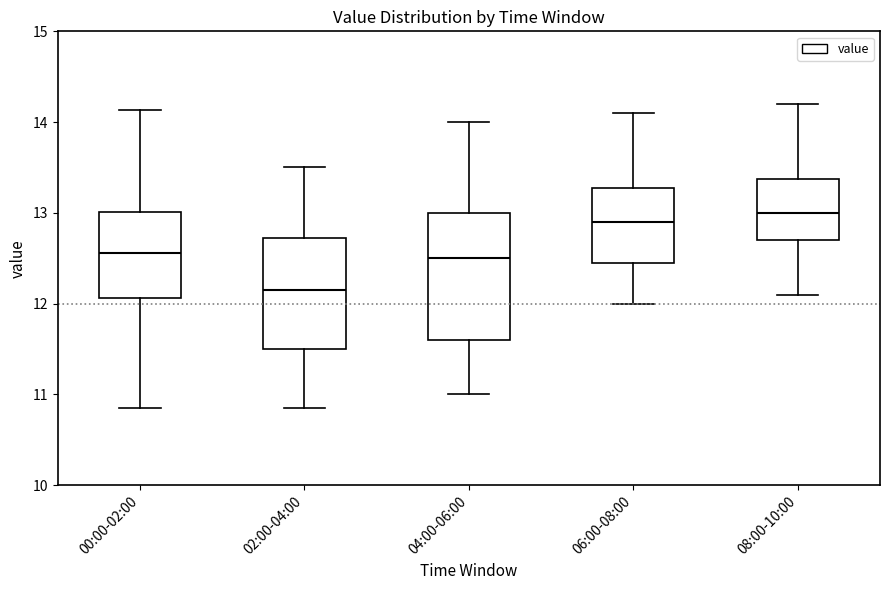

Reading left to right, transcribe this box plot: for each box, give where its median line is, the range the box spans, and where its two whiskers end, as read against the y-axis. The values are not printed on the chart, so give them approximately, as read against the axis.

00:00-02:00: median 12.6, box 12.1 to 13.0, whiskers 10.9 to 14.1
02:00-04:00: median 12.2, box 11.5 to 12.7, whiskers 10.9 to 13.5
04:00-06:00: median 12.5, box 11.6 to 13.0, whiskers 11.0 to 14.0
06:00-08:00: median 12.9, box 12.5 to 13.3, whiskers 12.0 to 14.1
08:00-10:00: median 13.0, box 12.7 to 13.4, whiskers 12.1 to 14.2